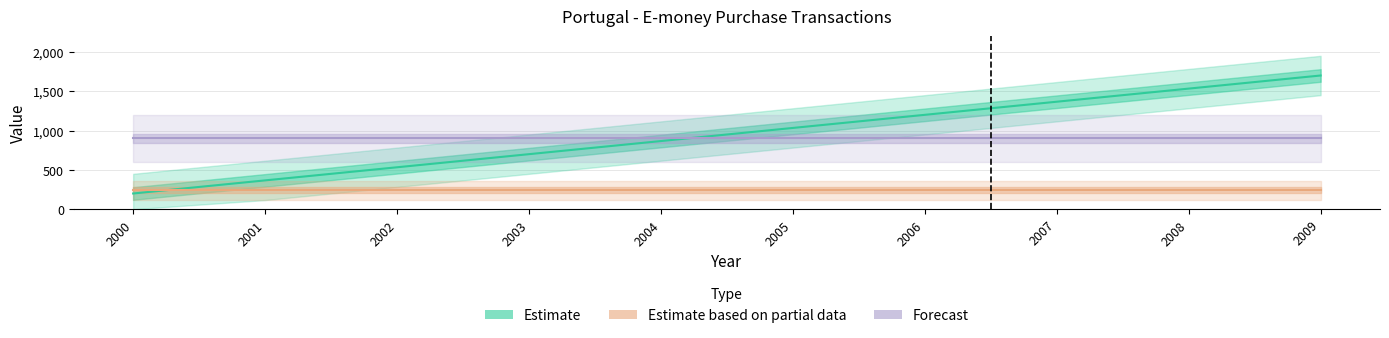

Which category has the highest value in the Estimate series?

2009